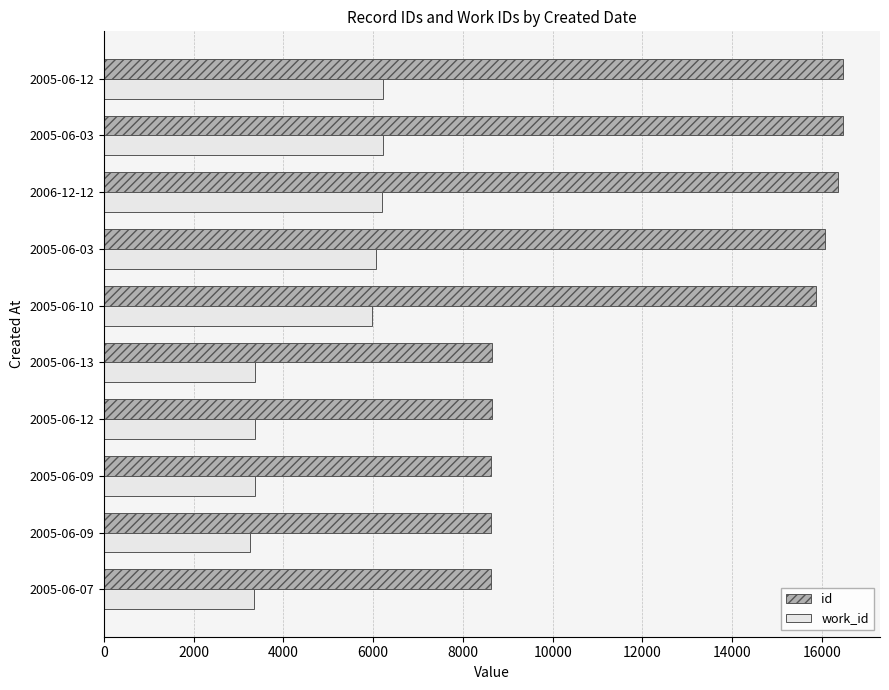

Reading right to left, what are all the values shown in this chart?

id: 16471	16469	16366	16061	15866	8643	8640	8635	8632	8622
work_id: 6213	6213	6188	6063	5965	3368	3366	3361	3250	3349